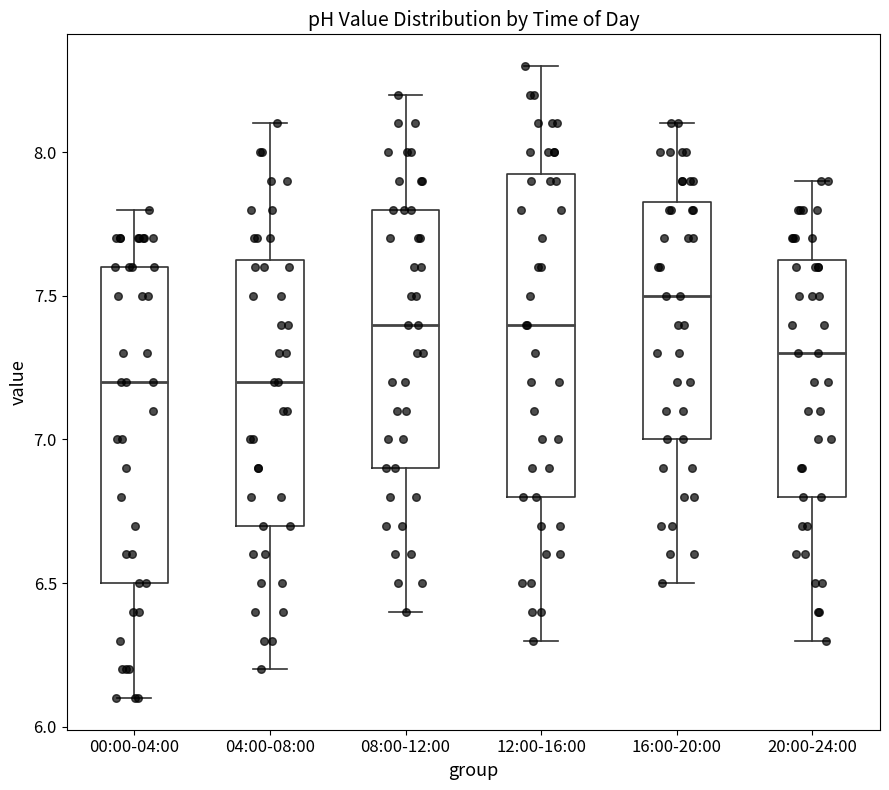

Where does the median line of the box for 08:00-12:00 sit on the y-axis? The values are not printed on the chart, so give them approximately, as read against the axis.

7.40